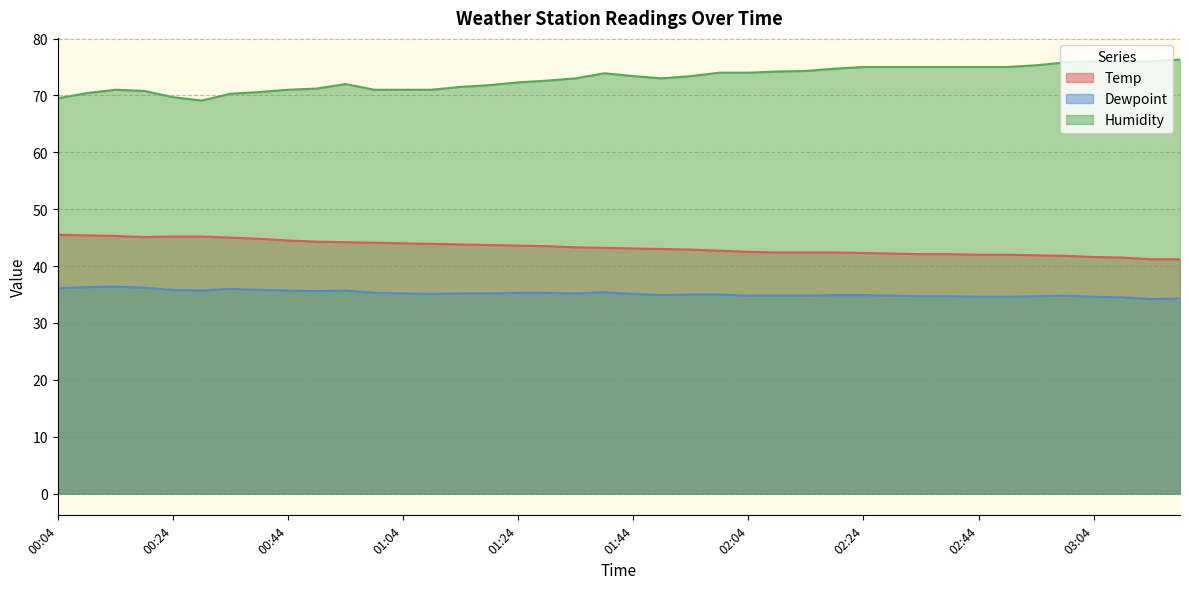

Does the chart have visible grid lines?

Yes